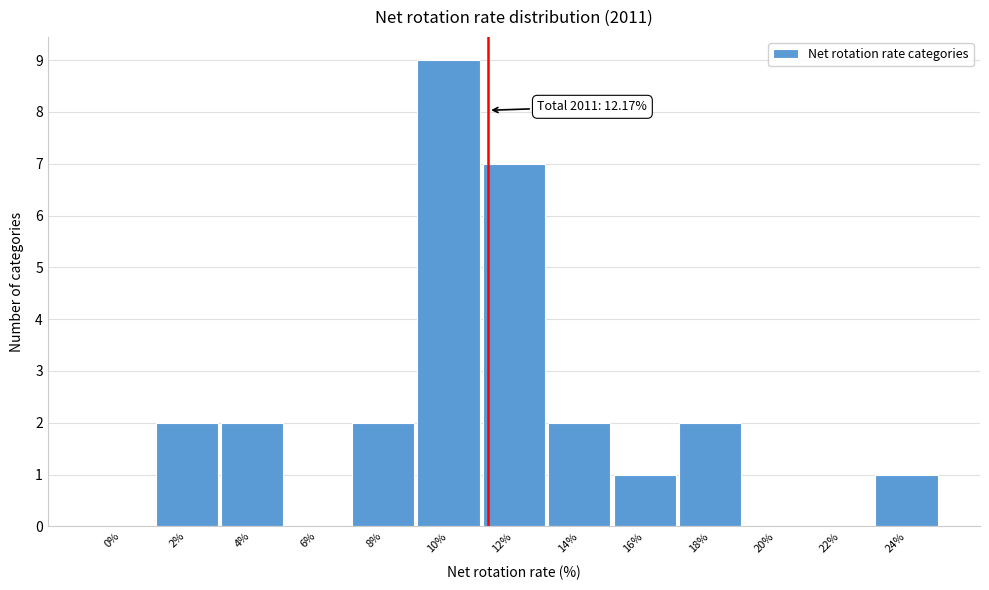

Reading left to right, what are all the values shown in this chart?

0%=0	2%=2	4%=2	6%=0	8%=2	10%=9	12%=7	14%=2	16%=1	18%=2	20%=0	22%=0	24%=1